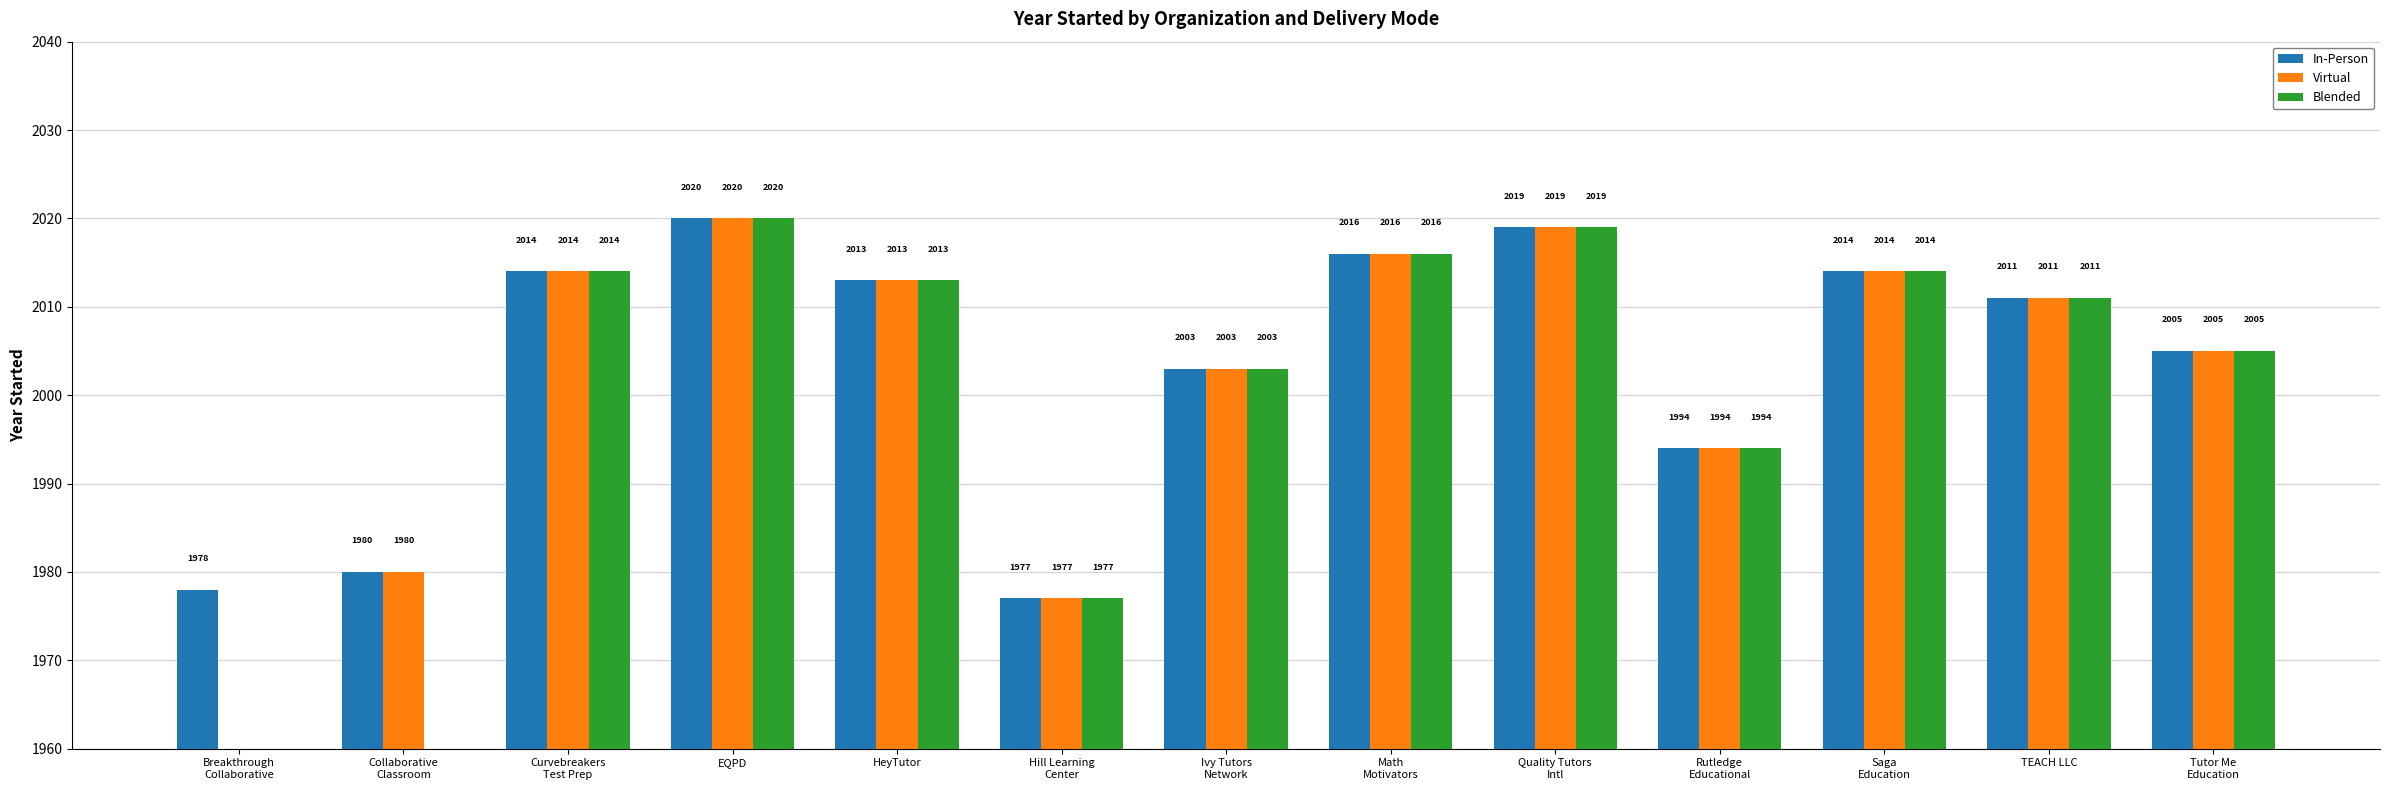

At how many categories does at least one series exceed 1111?

13